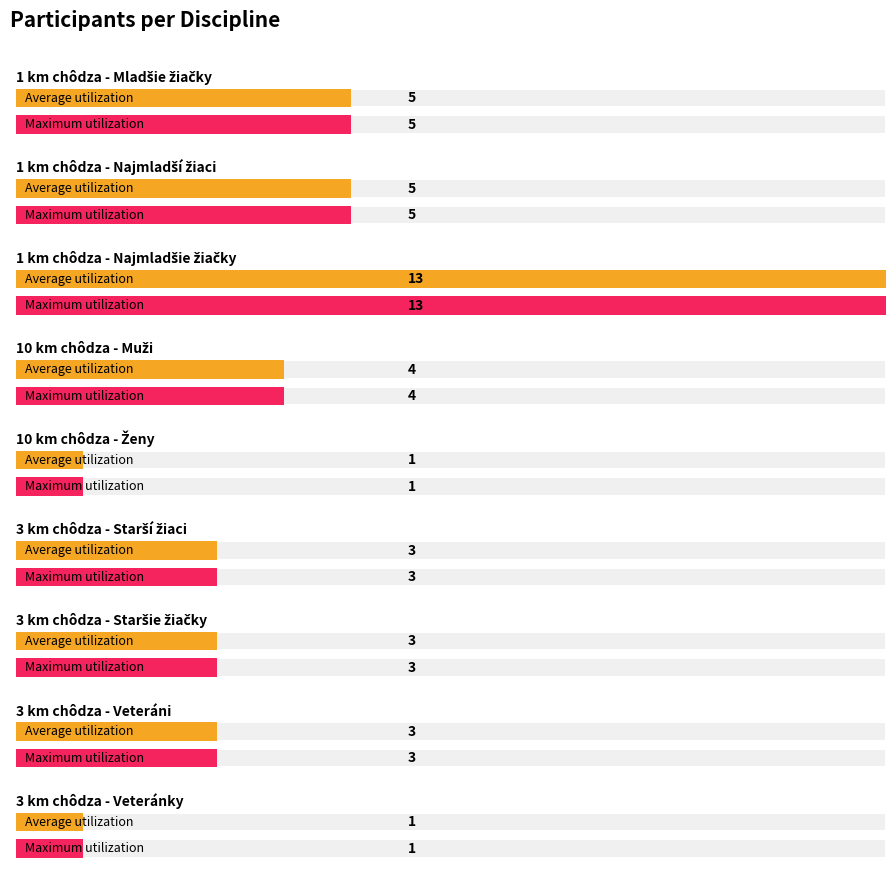

At which label is Maximum utilization closest to 8?

1 km chôdza - Mladšie žiačky